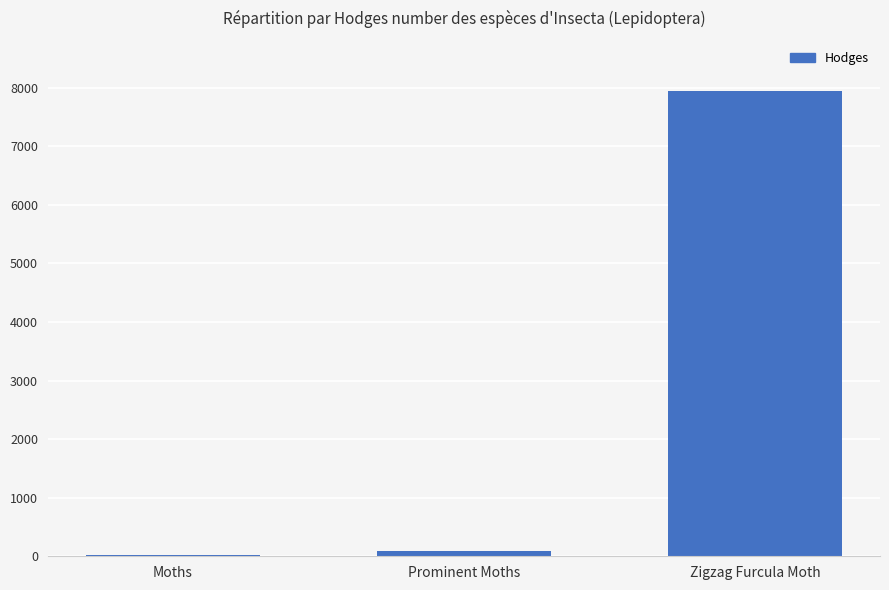

What is the approximate value at Zigzag Furcula Moth?

7940.0